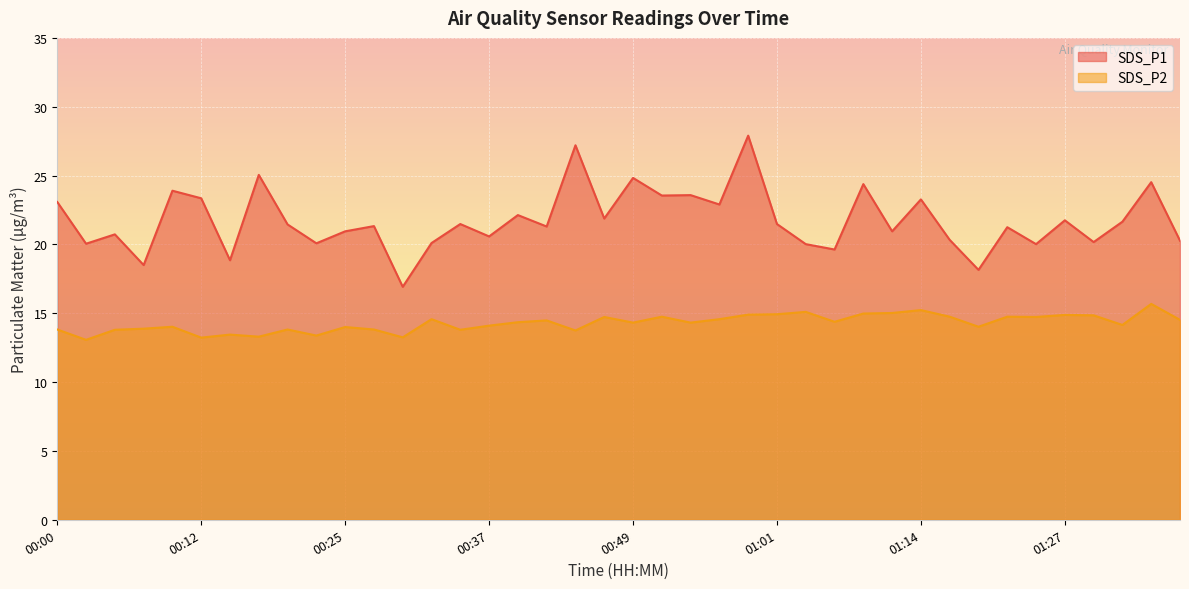

Reading left to right, extract all data points from this chart.

SDS_P1: 23.1	20.1	20.7	18.5	23.9	23.4	18.9	25.1	21.4	20.1	20.9	21.3	16.9	20.1	21.5	20.6	22.1	21.3	27.2	21.9	24.8	23.6	23.6	22.9	27.9	21.5	20.0	19.6	24.4	20.9	23.3	20.3	18.1	21.2	20.0	21.8	20.2	21.6	24.5	20.3
SDS_P2: 13.8	13.1	13.8	13.9	14.0	13.2	13.4	13.3	13.8	13.4	14.0	13.8	13.2	14.6	13.8	14.1	14.3	14.5	13.8	14.7	14.3	14.8	14.3	14.6	14.9	14.9	15.1	14.4	15.0	15.0	15.2	14.8	14.0	14.8	14.7	14.9	14.8	14.2	15.7	14.5